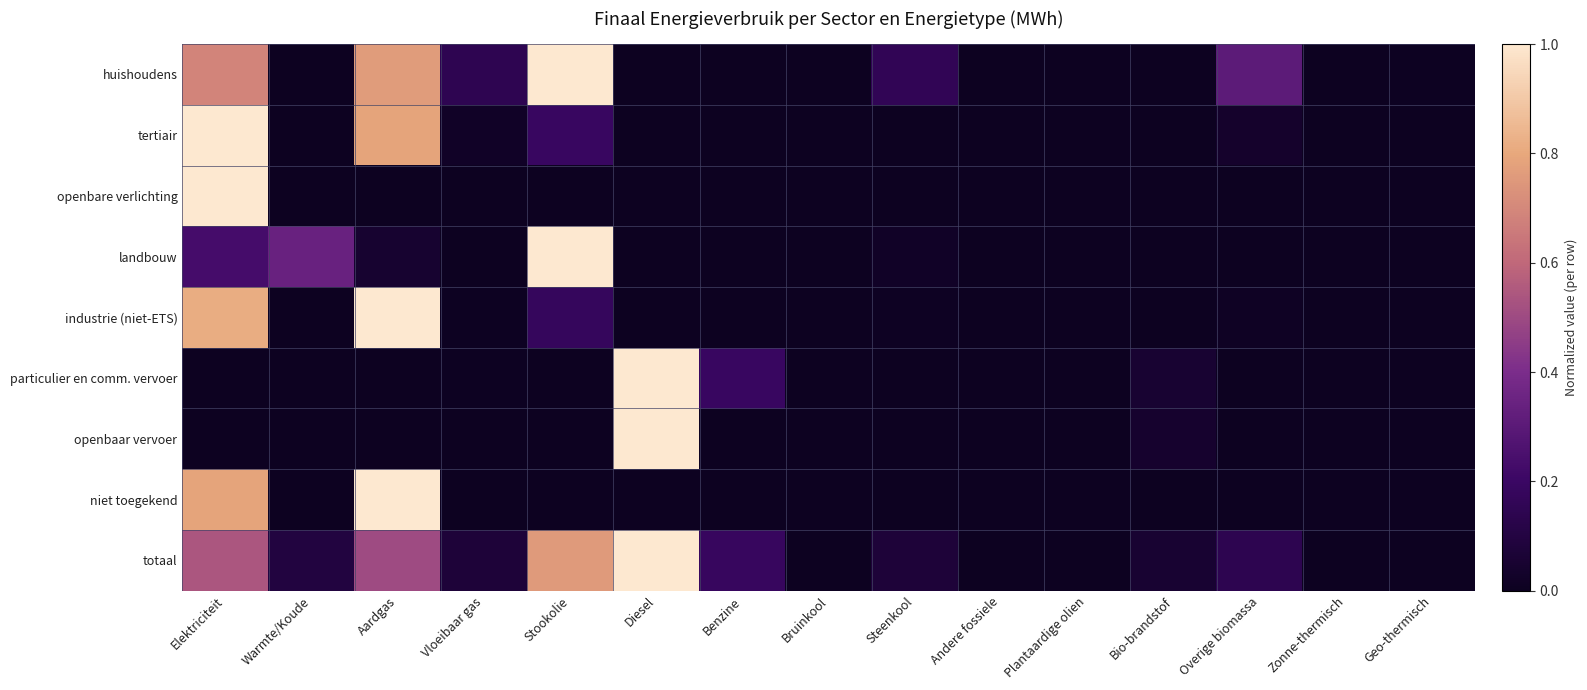

How many data points does each series have?

15